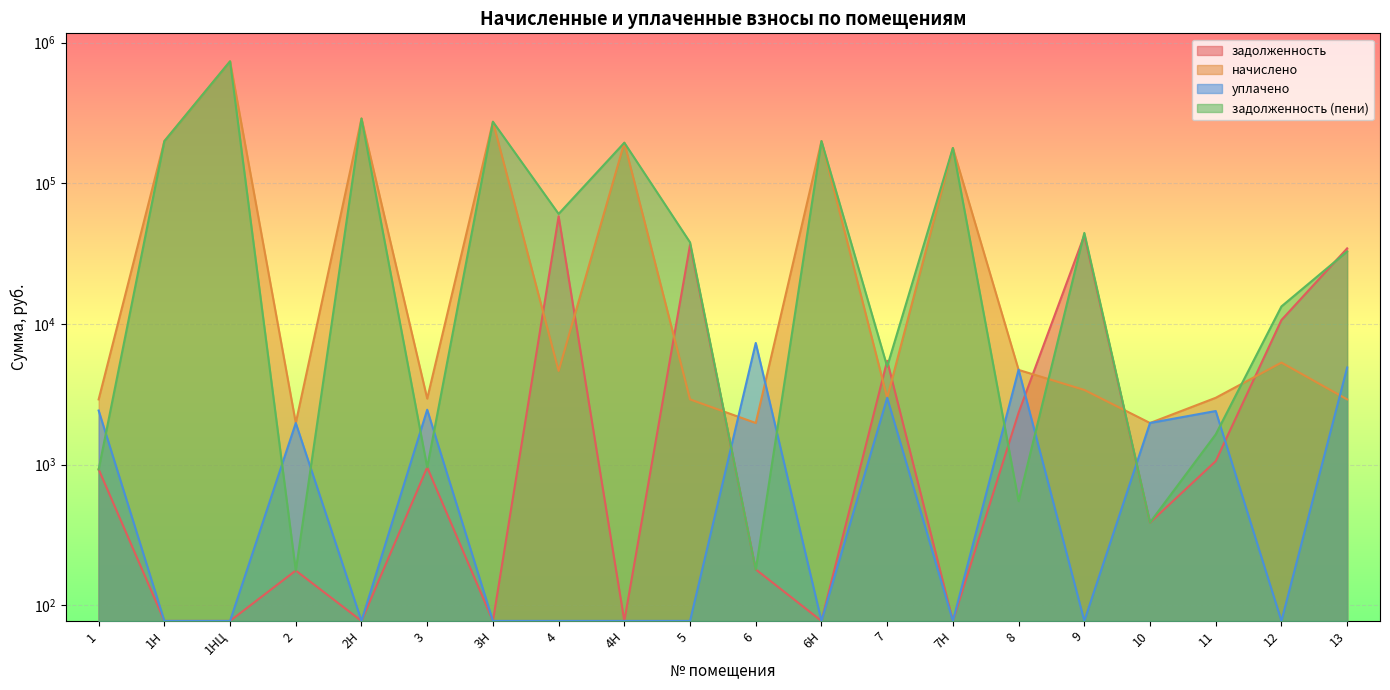

Reading right to left, extract all data points from this chart.

задолженность: 13=34480.9	12=10671.7	11=1059.3	10=629.3	9=42712.2	8=2343.4	7Н=0.0	7=5477.7	6Н=0.0	6=329.6	5=36582.3	4Н=0.0	4=58306.1	3Н=0.0	3=982.5	2Н=0.0	2=322.4	1НЦ=0.0	1Н=0.0	1=970.1
начислено: 13=2909.4	12=5315.7	11=2987.4	10=1977.3	9=3396.9	8=4715.1	7Н=178406.9	7=2987.4	6Н=199720.0	6=1977.3	5=2909.4	4Н=194468.3	4=4637.1	3Н=274060.6	3=2948.4	2Н=289000.1	2=1977.3	1НЦ=736980.6	1Н=199465.0	1=2909.4
уплачено: 13=4906.0	12=0.0	11=2405.8	10=1977.7	9=0.0	8=4734.2	7Н=0.0	7=2987.0	6Н=0.0	6=7328.5	5=0.0	4Н=0.0	4=0.0	3Н=0.0	3=2457.0	2Н=0.0	2=1976.5	1НЦ=0.0	1Н=0.0	1=2424.9
задолженность (пени): 13=32775.6	12=13329.6	11=1641.0	10=630.2	9=44410.6	8=766.8	7Н=178406.9	7=4979.4	6Н=199720.0	6=328.2	5=38037.0	4Н=194468.3	4=60624.7	3Н=274060.6	3=982.7	2Н=289000.1	2=322.4	1НЦ=736980.6	1Н=199465.0	1=968.9